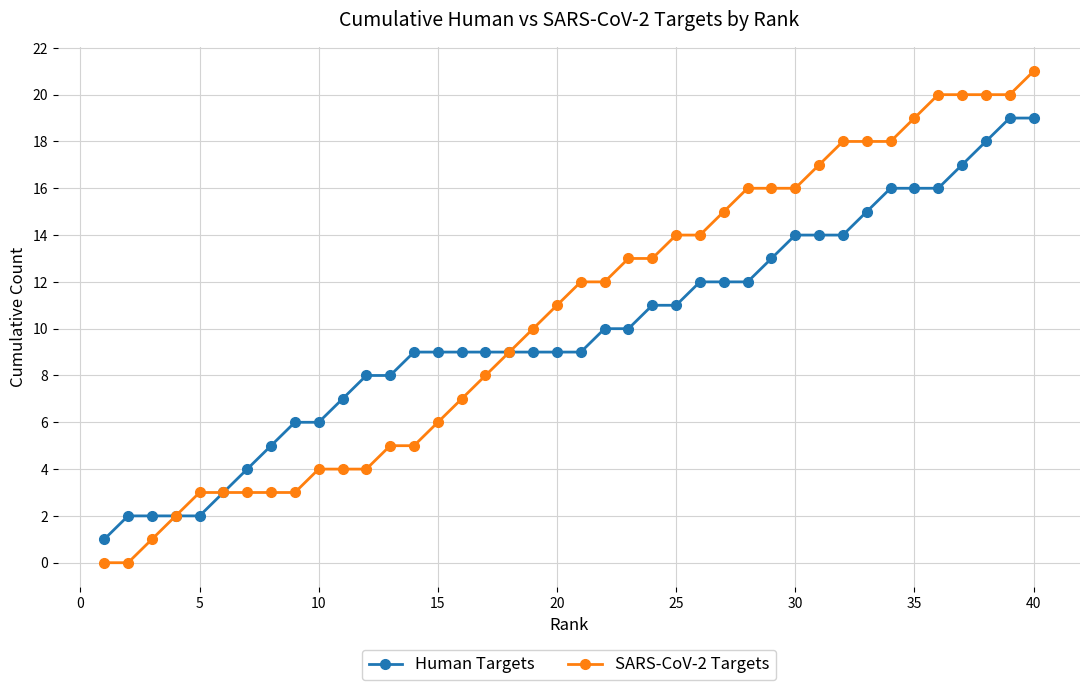

Which series has the widest spread of values?

SARS-CoV-2 Targets